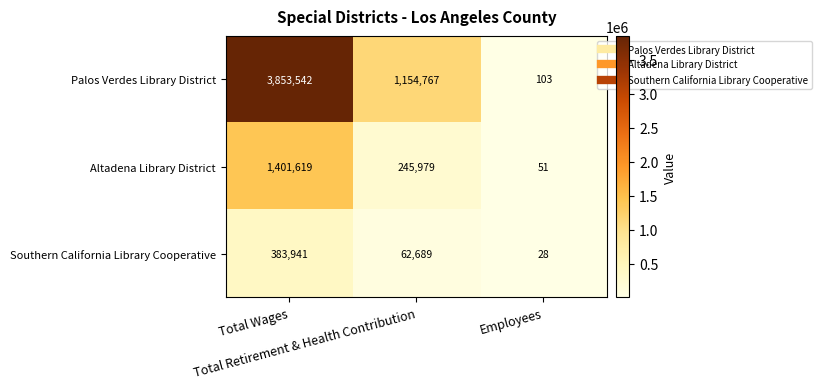

Which label corresponds to the largest value in the chart?

Total Wages